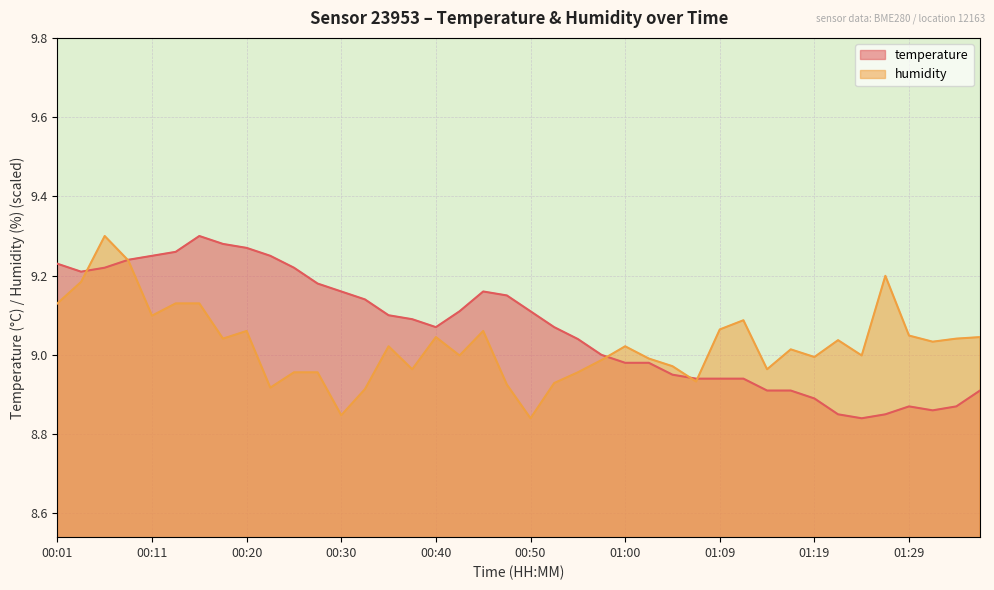

Between which two adjacent categories do temperature and humidity first intersect?

00:03 and 00:06